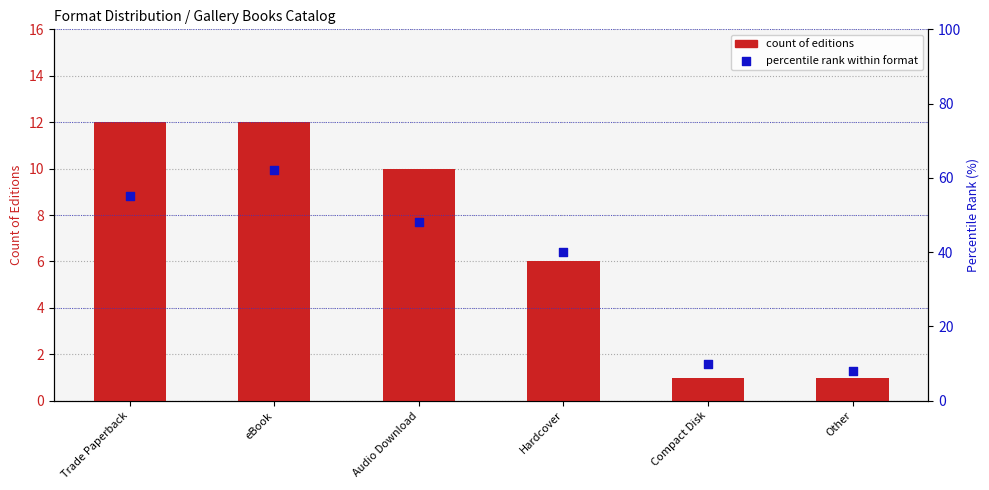

Is the value of percentile rank within format at Hardcover greater than the value of count of editions at Other?

Yes